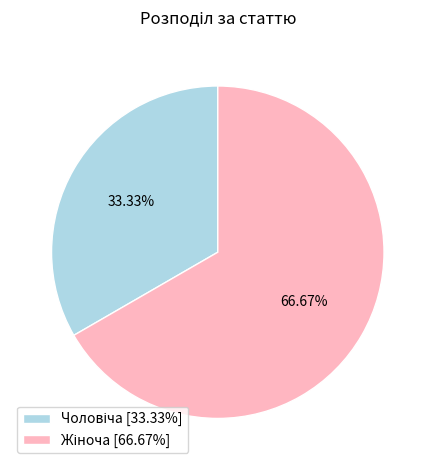

Does any single category account for the majority?

Yes